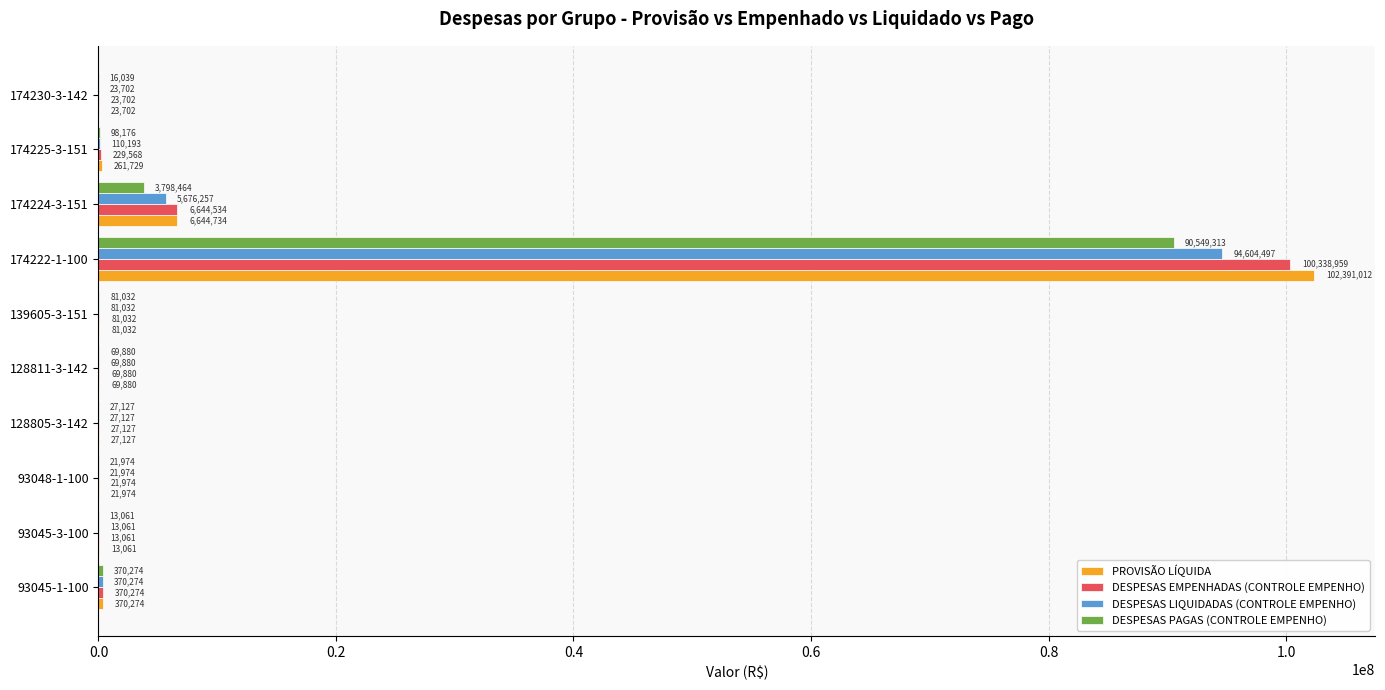

Is the value of PROVISÃO LÍQUIDA at 128811-3-142 greater than the value of DESPESAS PAGAS (CONTROLE EMPENHO) at 174222-1-100?

No